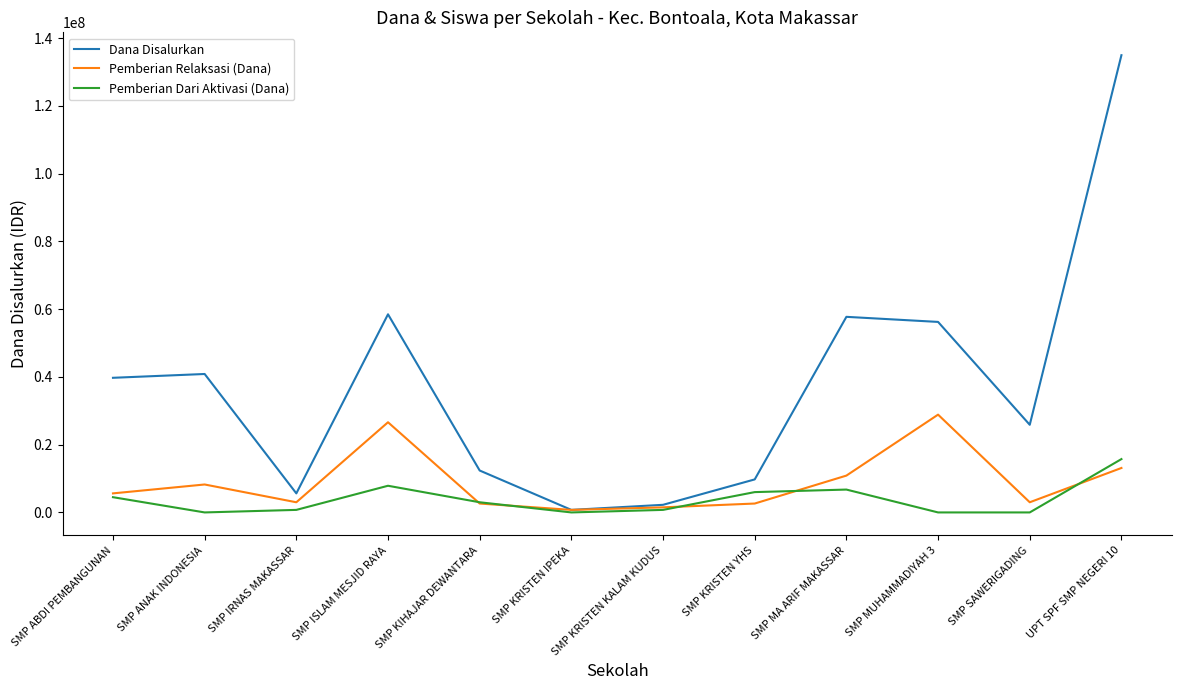

Rank the series at SMP ANAK INDONESIA from highest to lowest value.

Dana Disalurkan, Pemberian Relaksasi (Dana), Pemberian Dari Aktivasi (Dana)